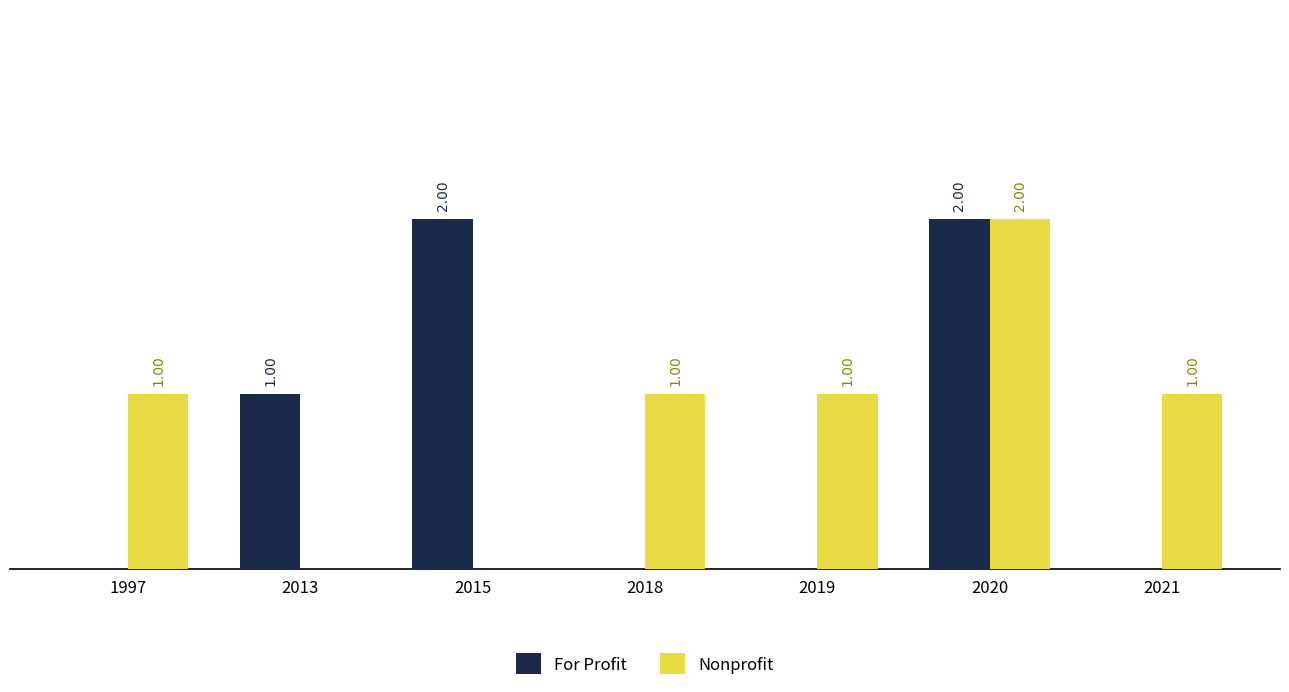

Between 1997 and 2020, which series saw the biggest shift?

For Profit